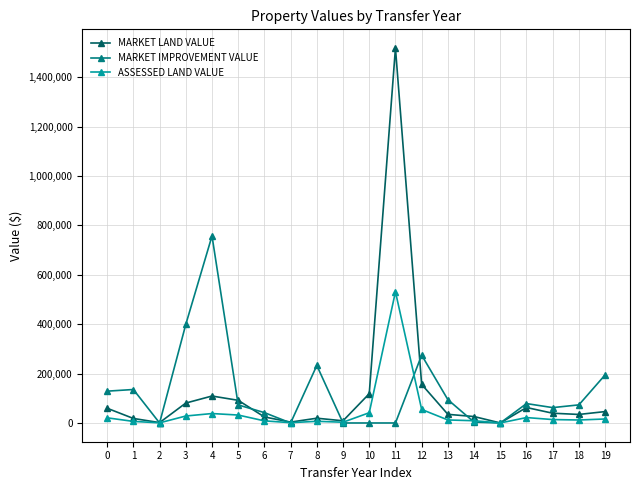

At 6, list the series in order from smallest to largest.

ASSESSED LAND VALUE, MARKET LAND VALUE, MARKET IMPROVEMENT VALUE